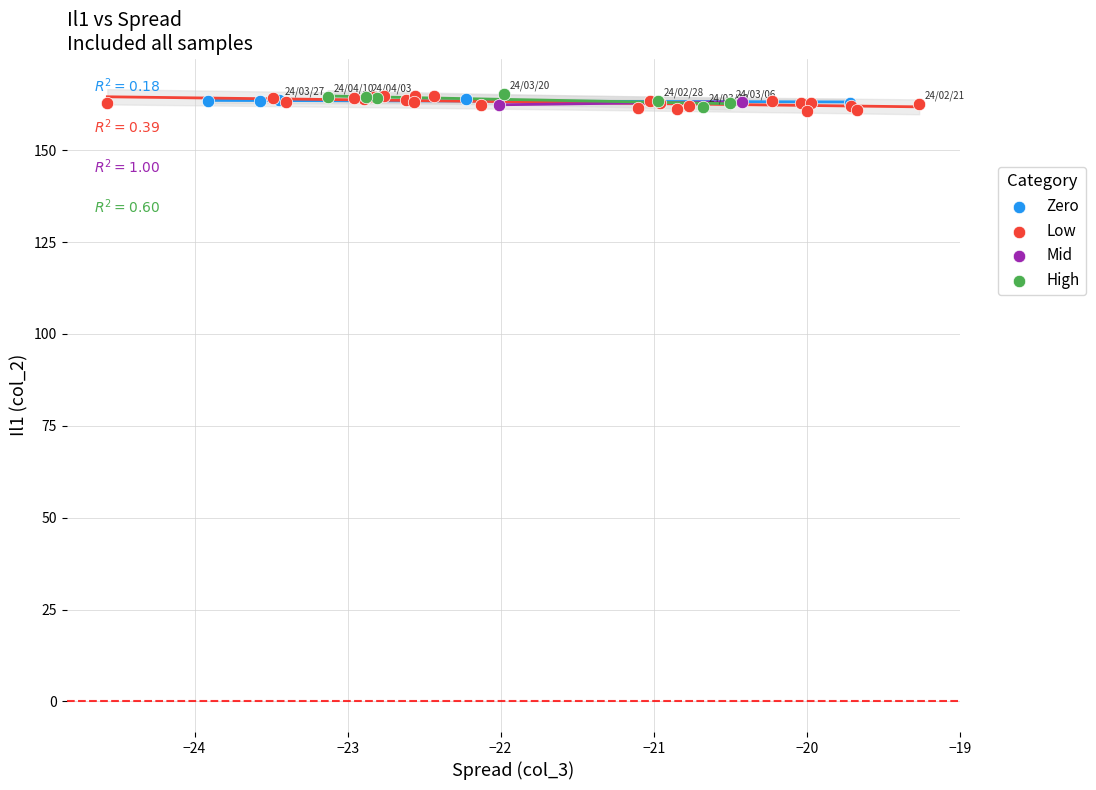

What are all the series names shown in the legend?

Zero, Low, Mid, High